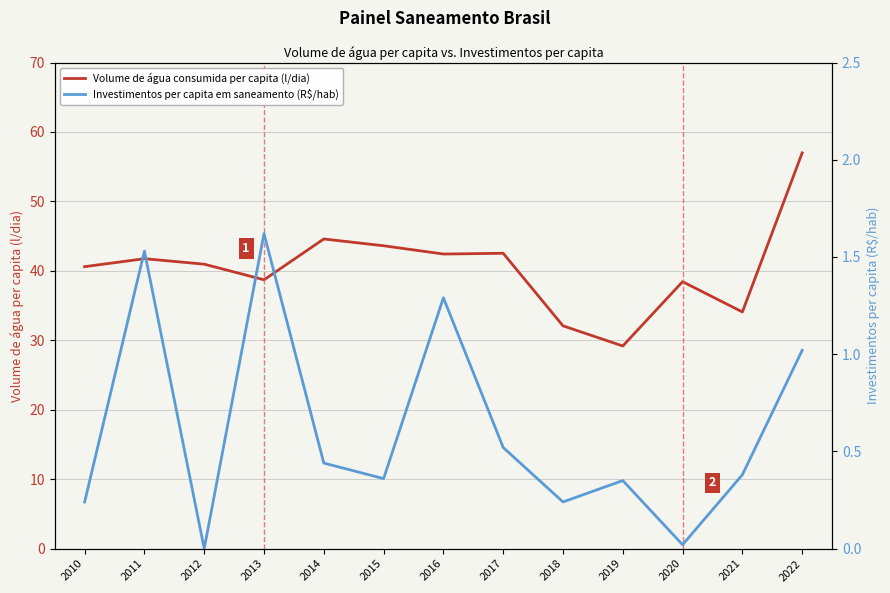

Reading left to right, transcribe all the data shown in this chart.

Volume de água consumida per capita (l/dia): 40.6	41.8	41.0	38.7	44.6	43.6	42.4	42.5	32.1	29.2	38.4	34.1	57.0
Investimentos per capita em saneamento (R$/hab): 0.2	1.5	0.0	1.6	0.4	0.4	1.3	0.5	0.2	0.3	0.0	0.4	1.0